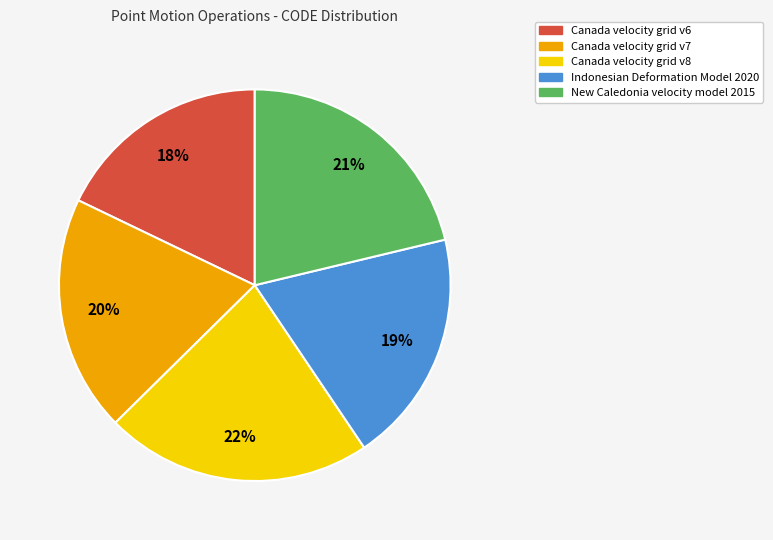

True or false: Canada velocity grid v8 accounts for 14% of the total.

False